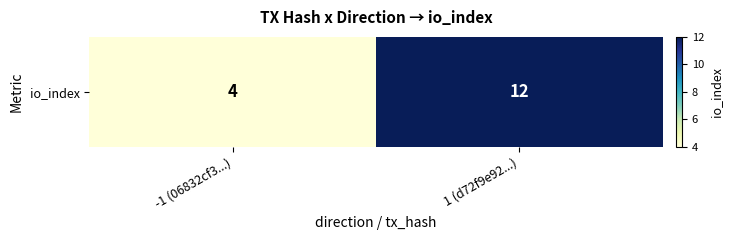

What is the sum of all values?

16